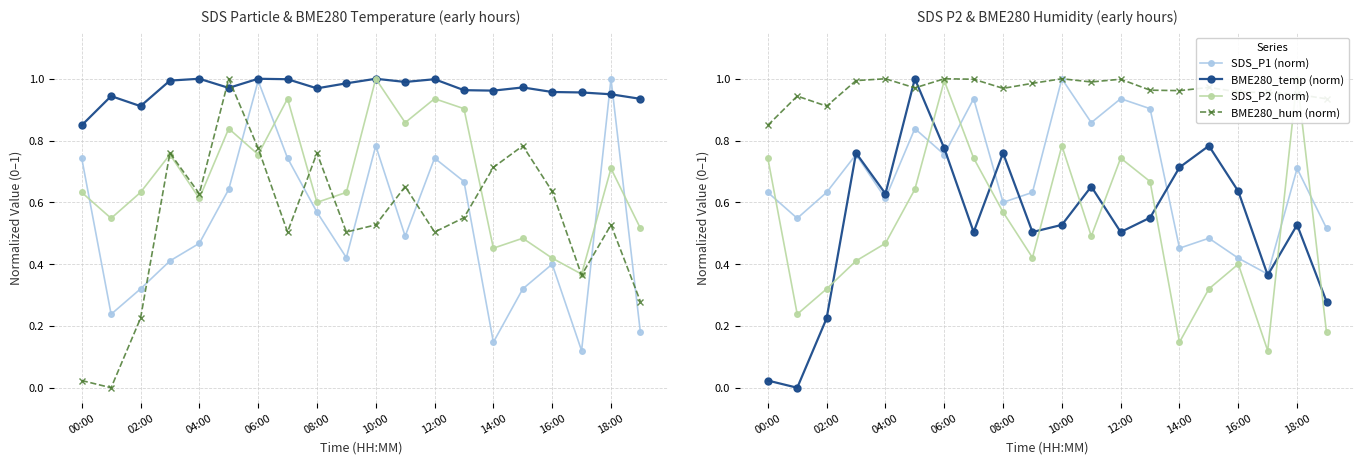

At which category does the chart reach its peak across all series?

10:00